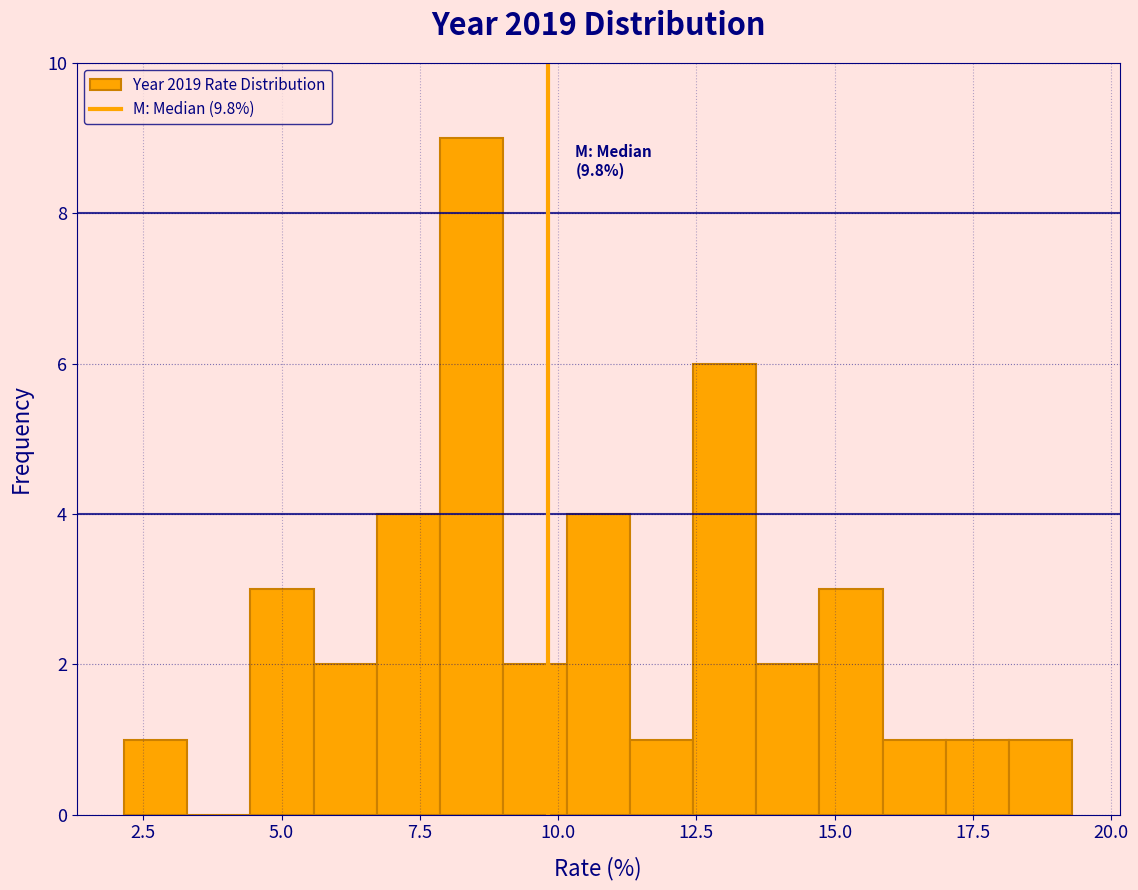

Around what value on the x-axis is the tallest bar? Give the approximate position of its centre, as read against the axis.

8.5